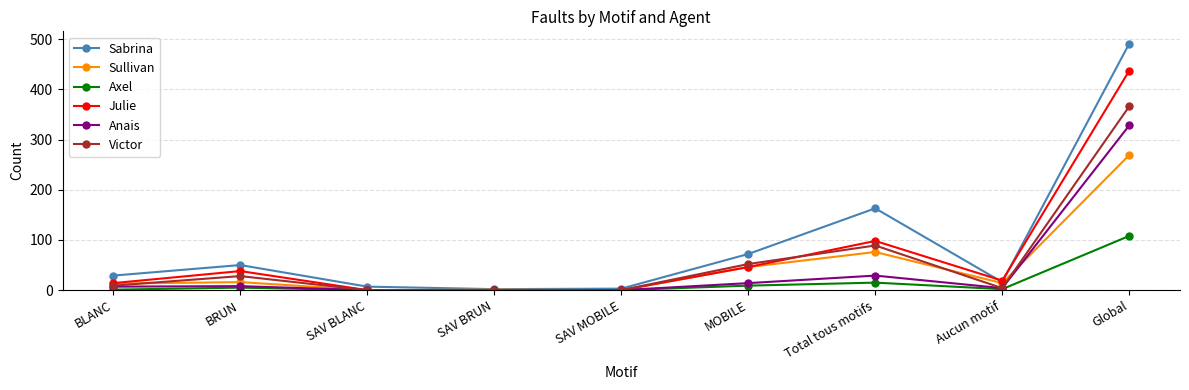

What are all the series names shown in the legend?

Sabrina, Sullivan, Axel, Julie, Anais, Victor